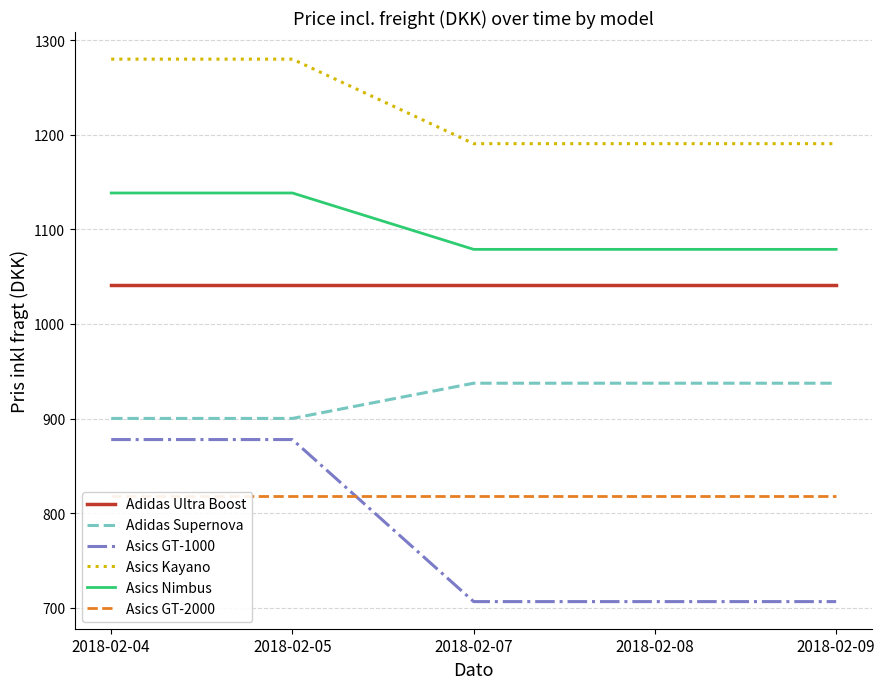

What is the approximate value of Asics Kayano at 2018-02-09?

1190.5